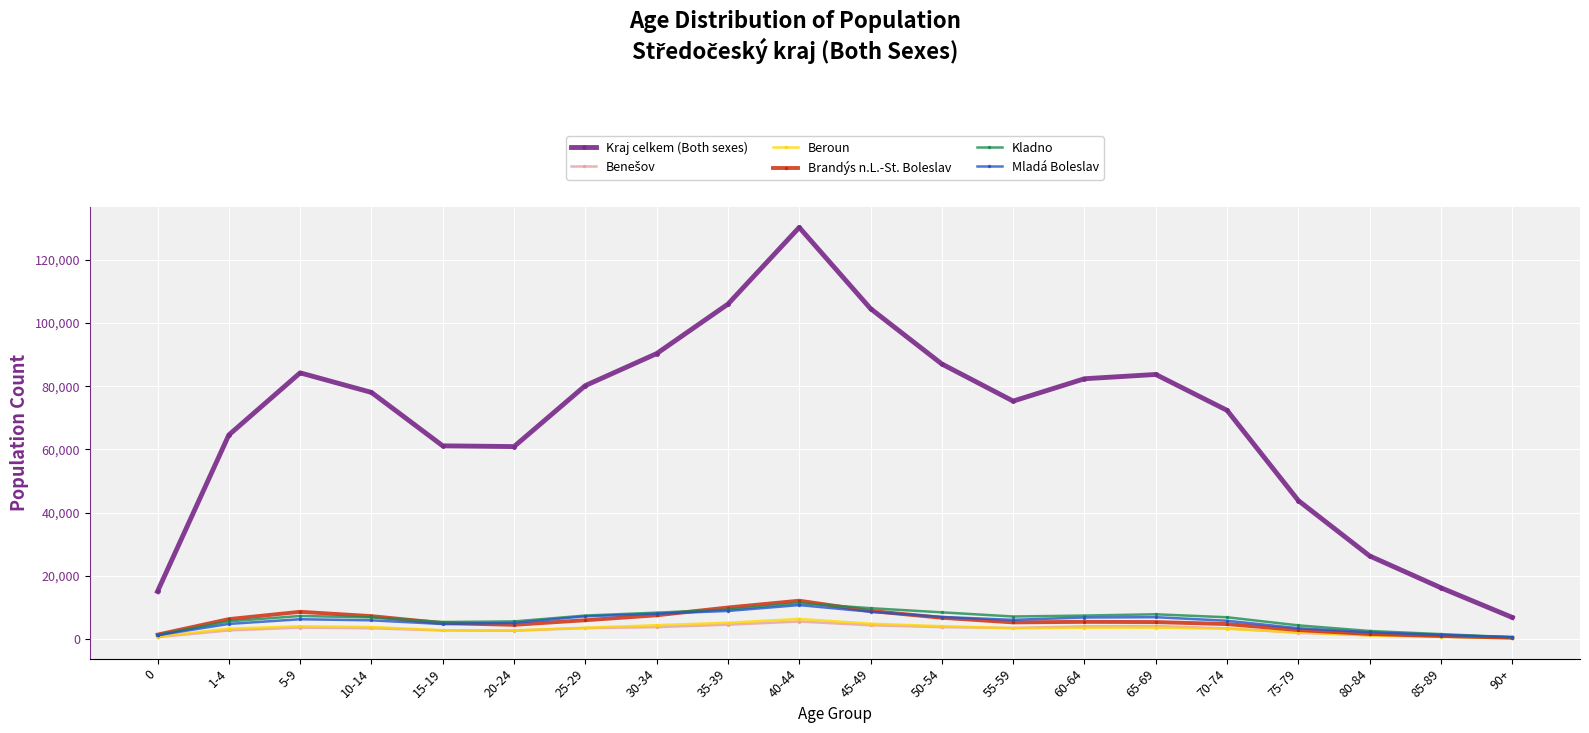

What is the label of the 7th point from the left?

25-29